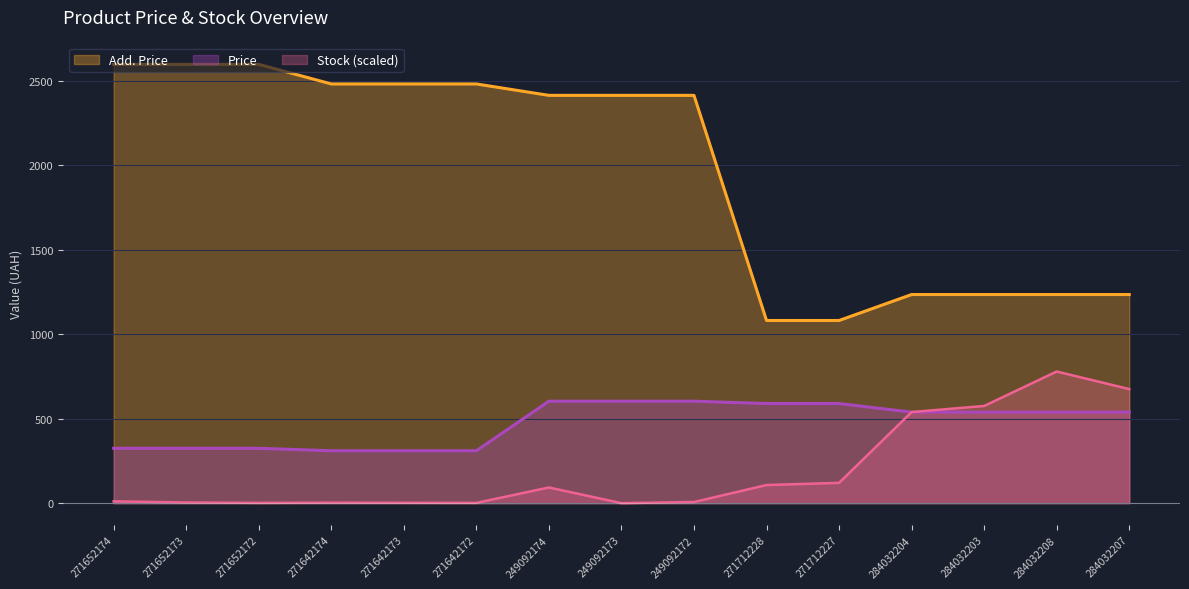

What are all the series names shown in the legend?

Add. Price, Price, Stock (scaled)